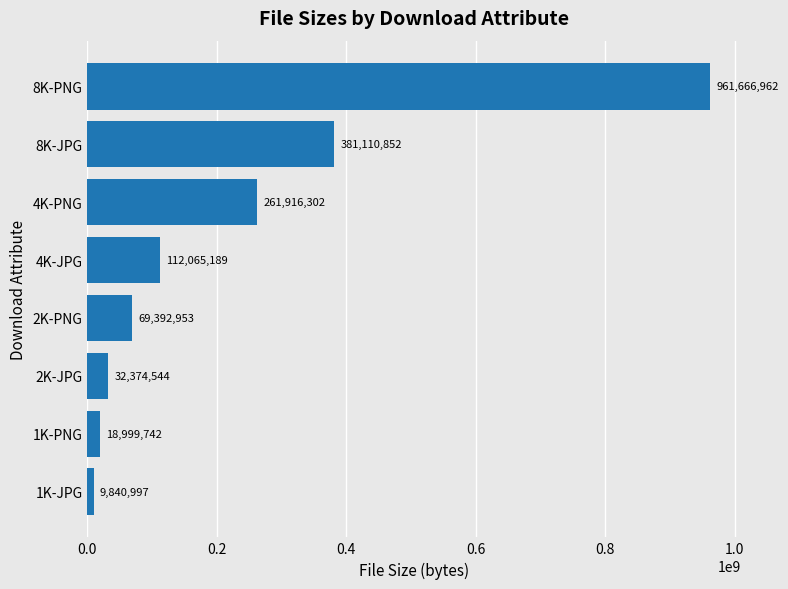

What is the change in value from 1K-JPG to 8K-JPG?

+371269855